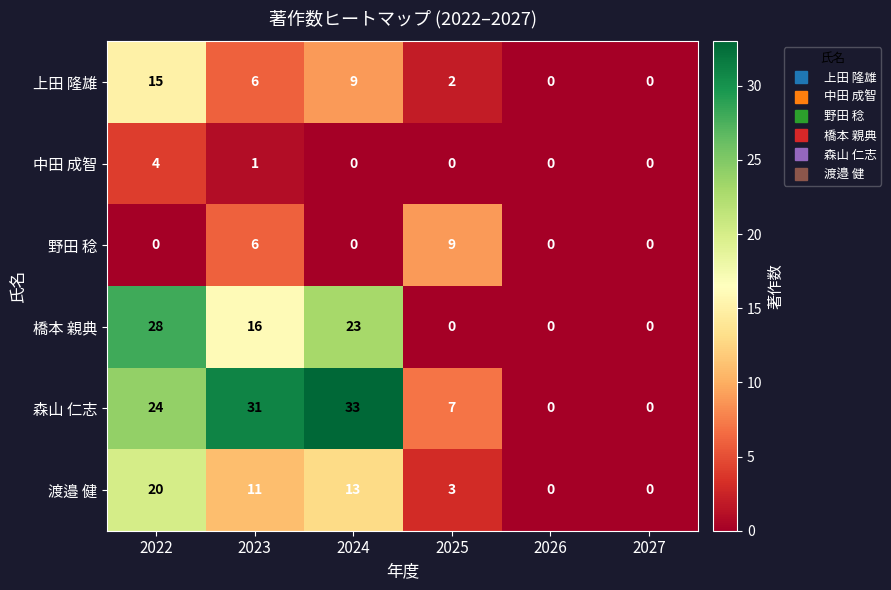

What is the maximum value for 森山 仁志?

33